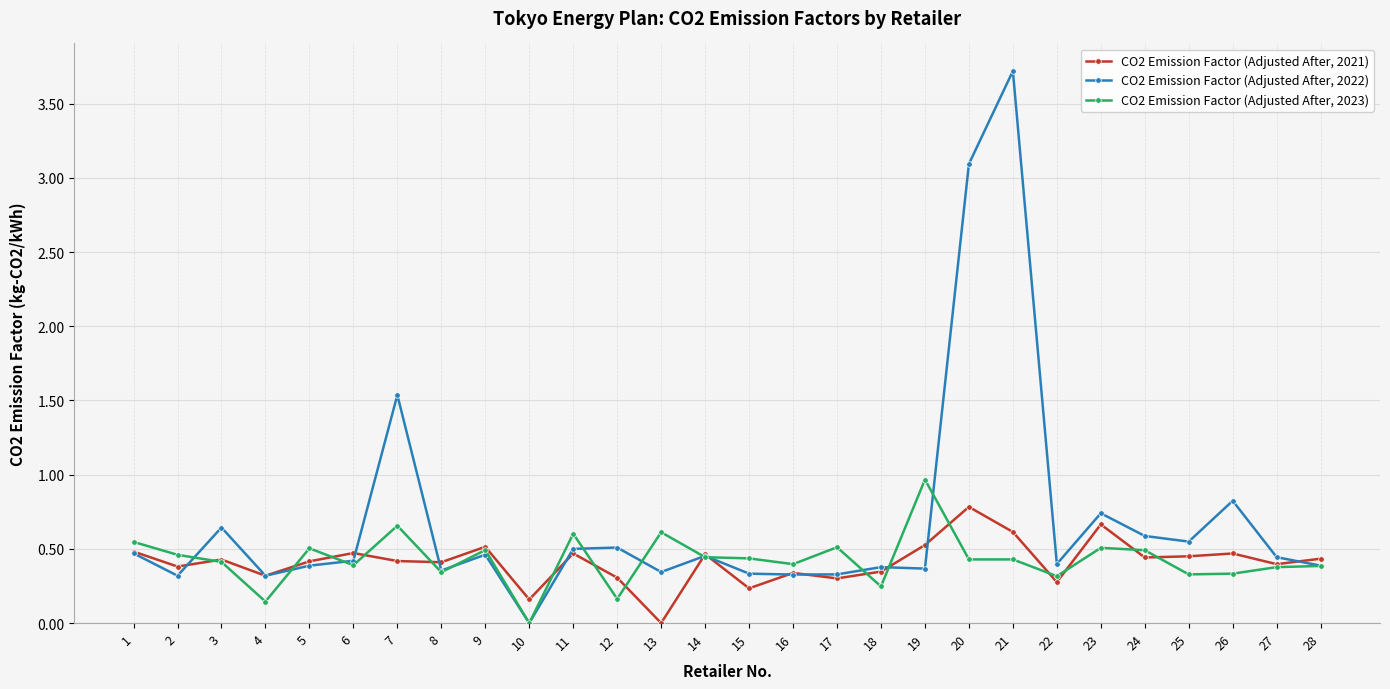

True or false: CO2 Emission Factor (Adjusted After, 2021) has a value of 0.3 at 16.

True